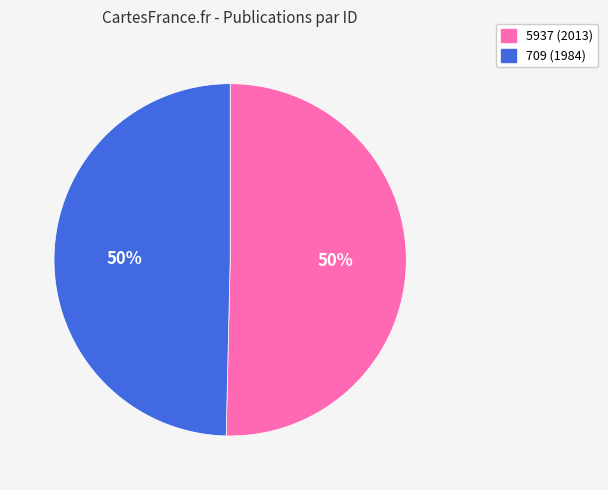

Approximately how many times larger is the value at 5937 compared to 709?

1.0